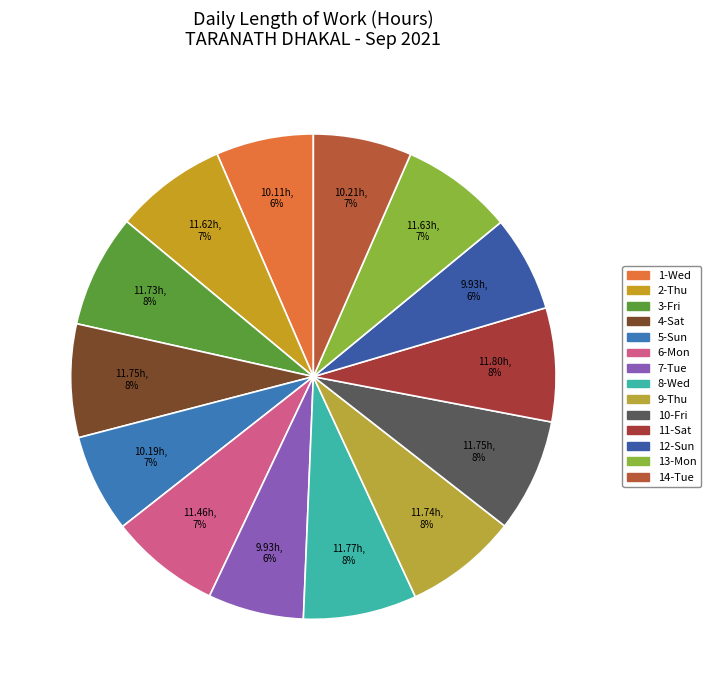

How many segments does this pie chart have?

14